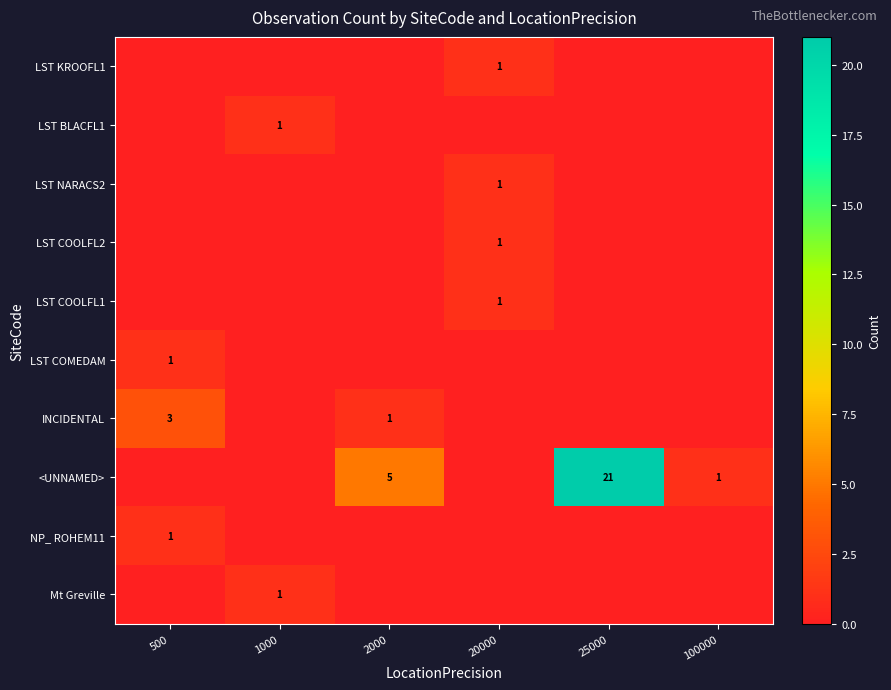

At how many categories does at least one series exceed 12?

1